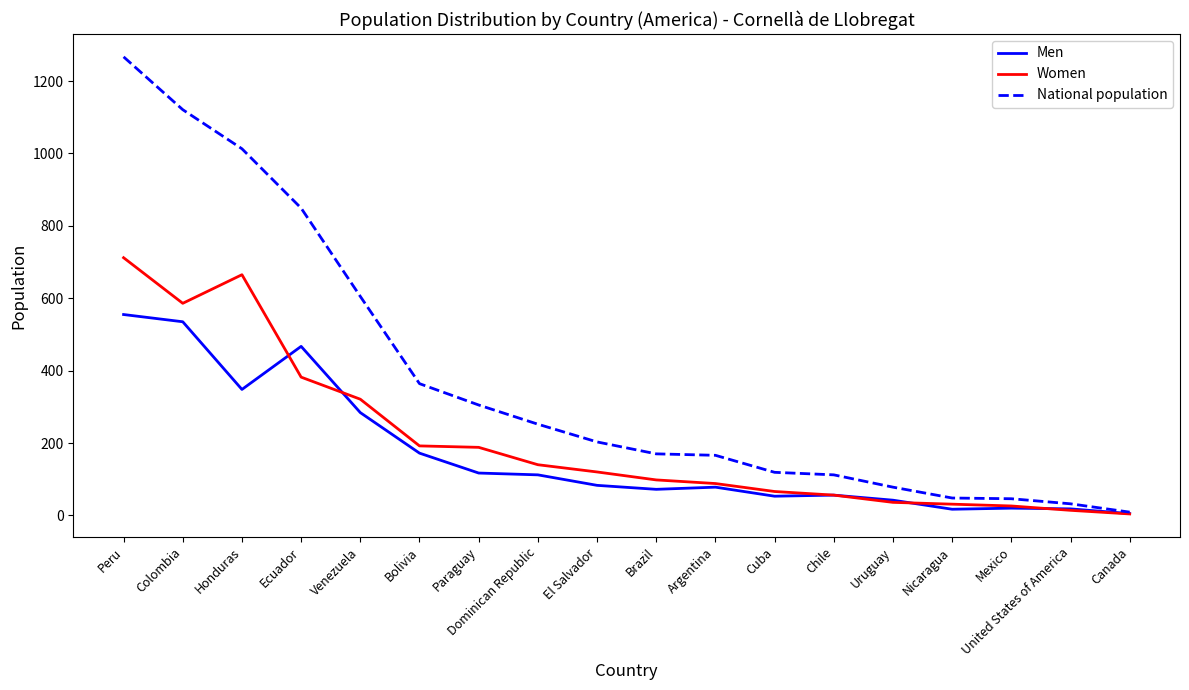

What position from the left is El Salvador?

9